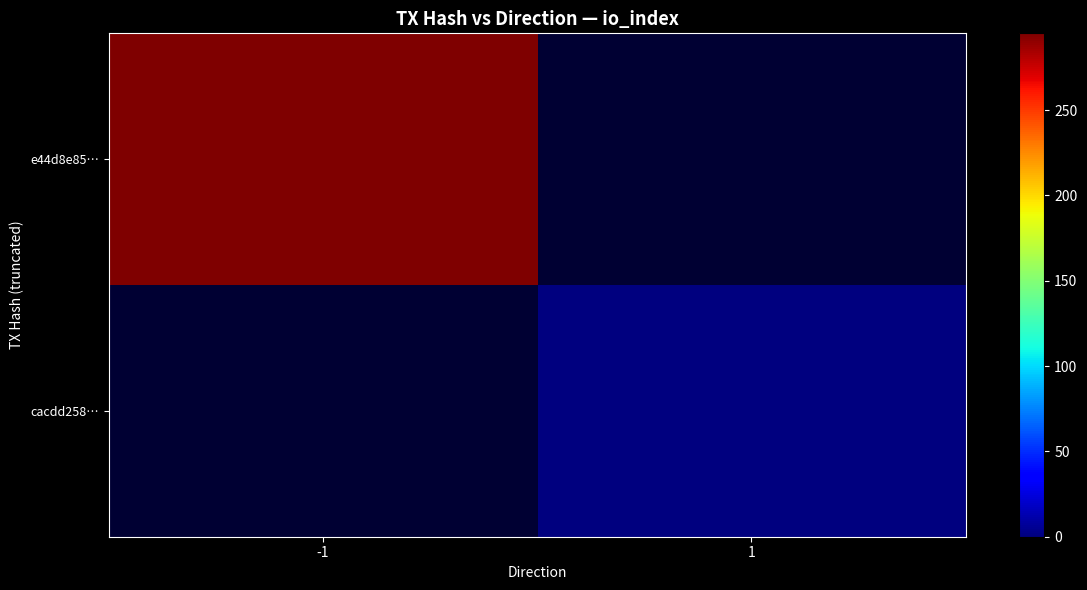

Which label corresponds to the largest value in the chart?

-1